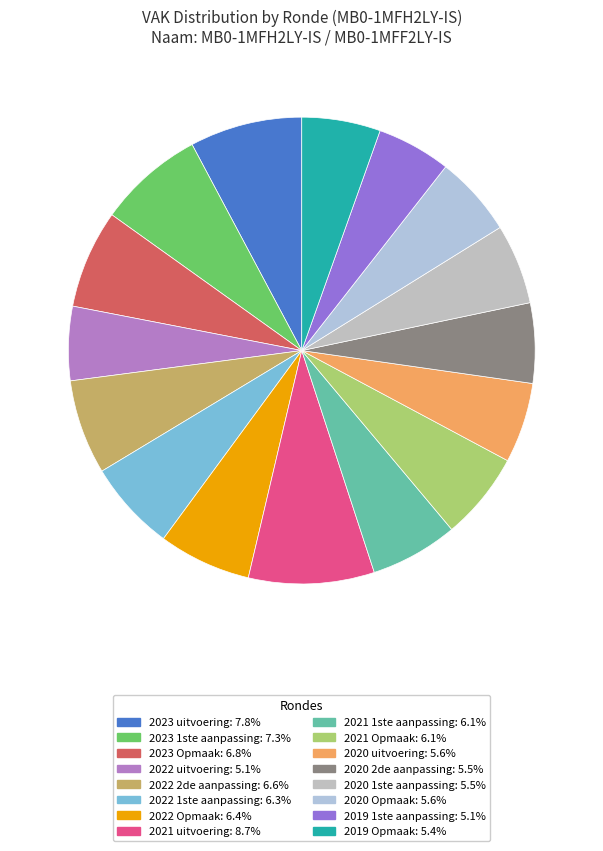

Rank the categories by value from lowest to highest.

2019 1ste aanpassing, 2022 uitvoering, 2019 Opmaak, 2020 2de aanpassing, 2020 1ste aanpassing, 2020 uitvoering, 2020 Opmaak, 2021 1ste aanpassing, 2021 Opmaak, 2022 1ste aanpassing, 2022 Opmaak, 2022 2de aanpassing, 2023 Opmaak, 2023 1ste aanpassing, 2023 uitvoering, 2021 uitvoering